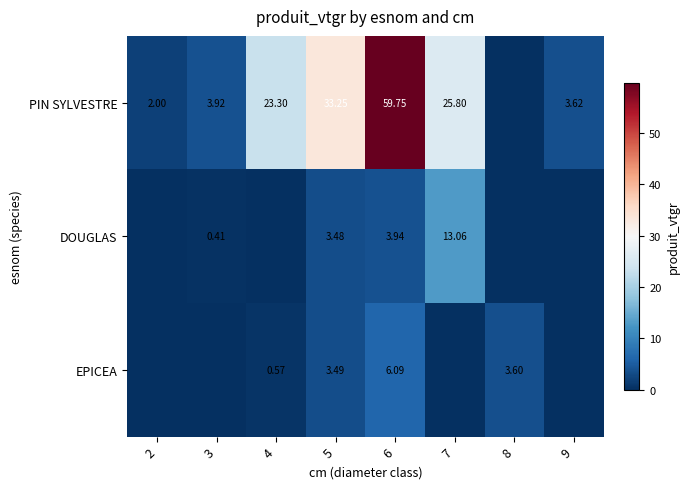

What is the total value across all series at 8?

3.6